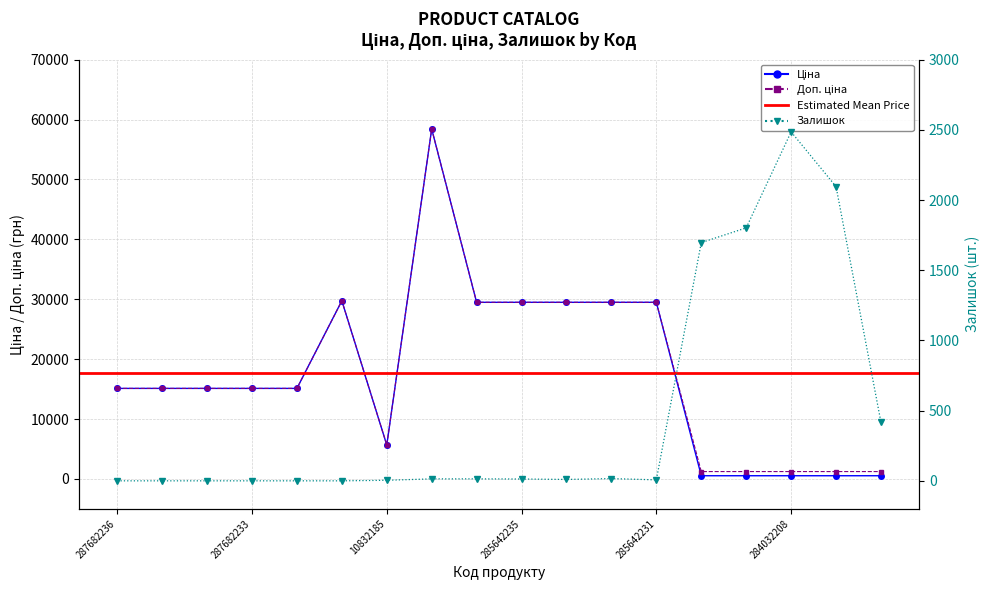

At how many categories does at least one series exceed 52400?

1